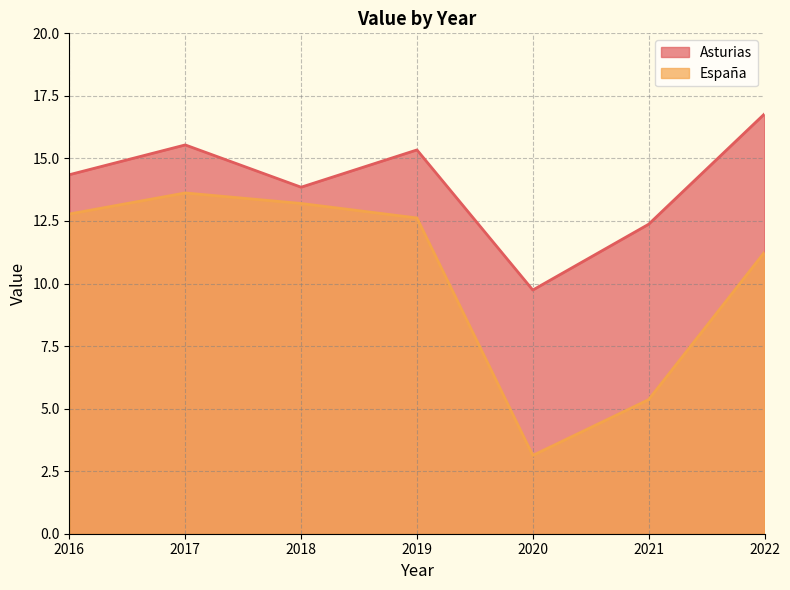

At which category does the chart reach its minimum across all series?

2020